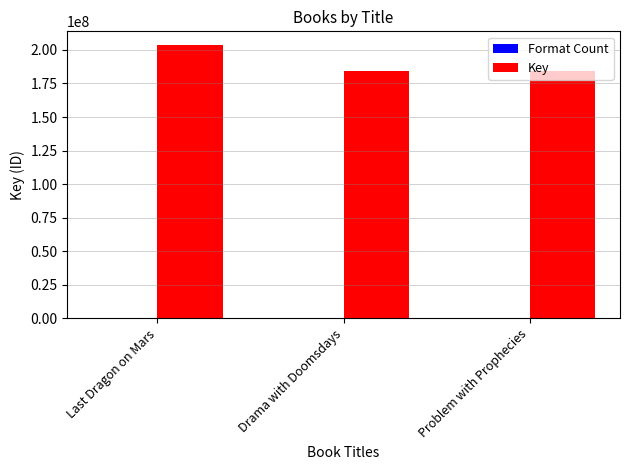

Where does the Key series first go above 184122489?

Last Dragon on Mars